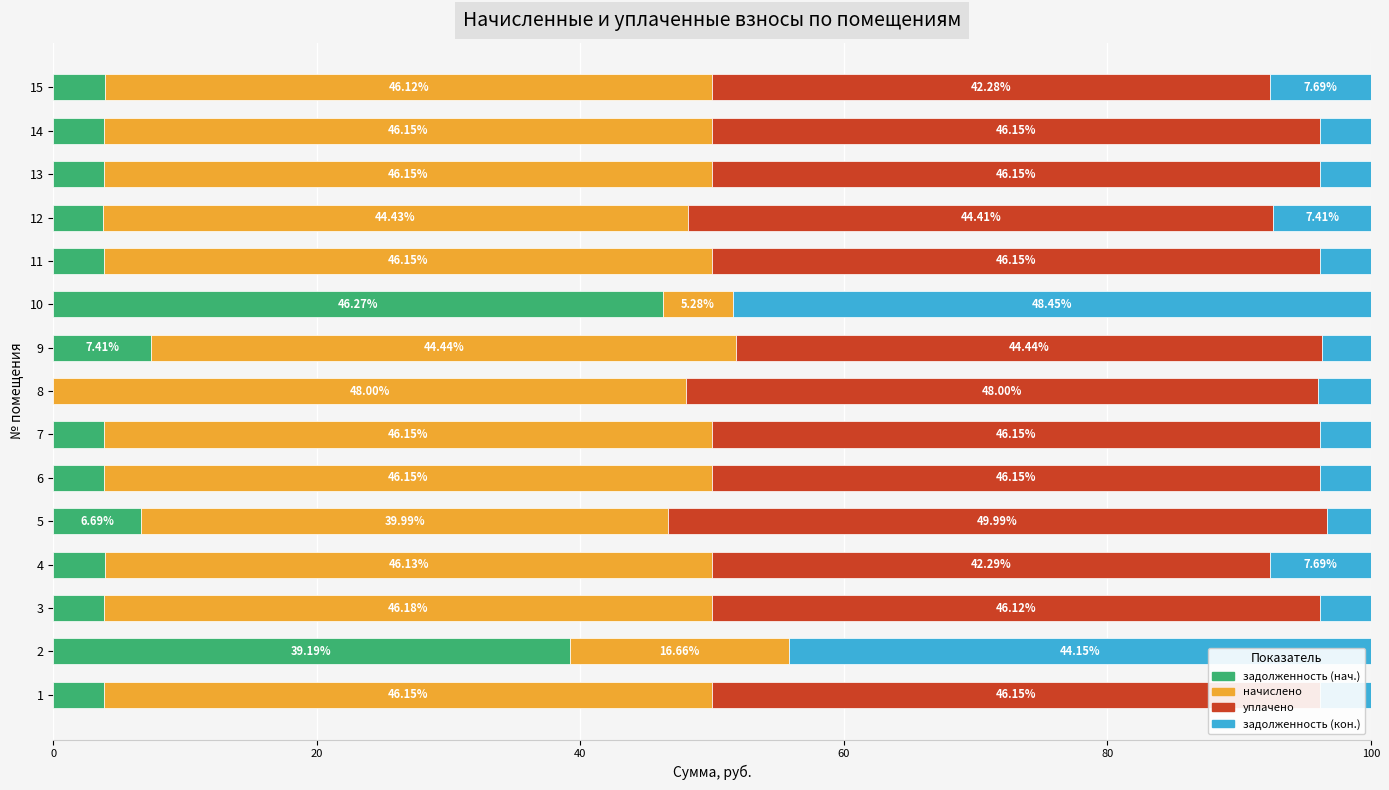

What is the total value across all series at 4?

100.0